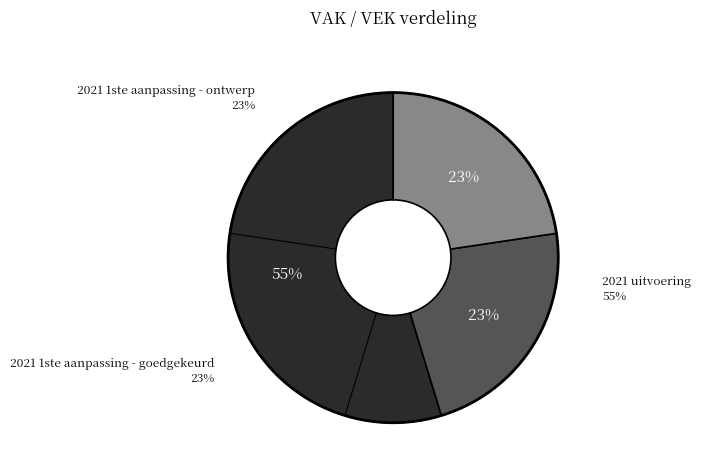

Is it true that 2021 1ste aanpassing - ontwerp is 23% of the pie?

True